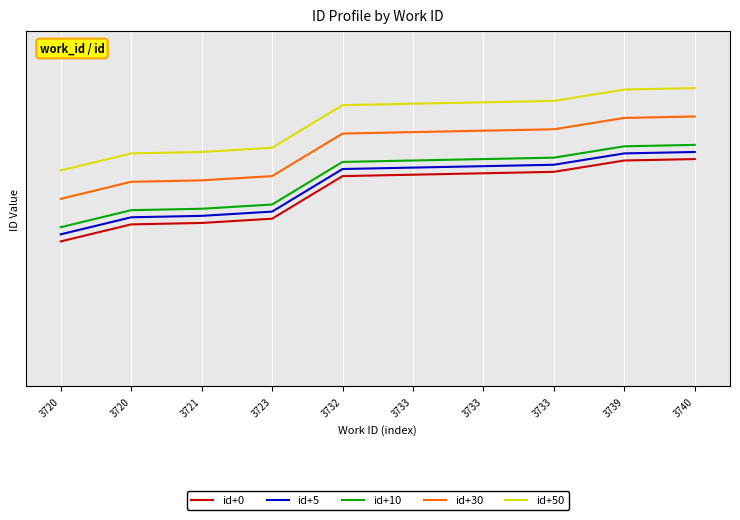

Which label corresponds to the smallest value in the chart?

3720